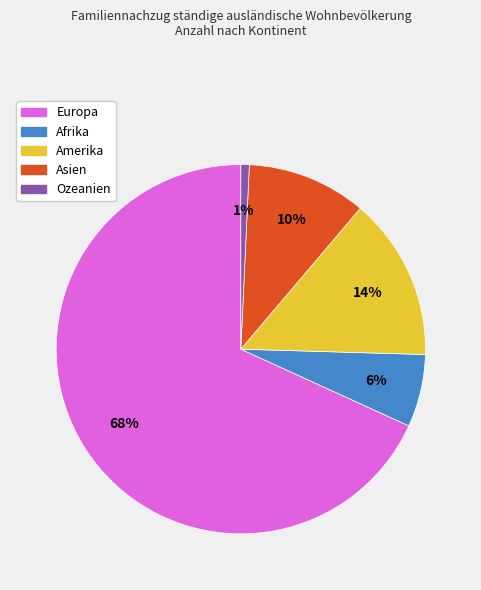

To the nearest percent, what percentage of the pie is Amerika?

14%